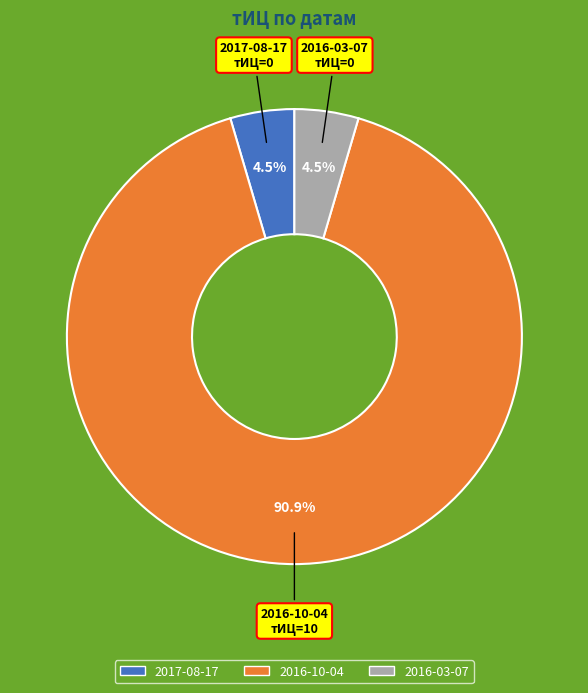

What is the largest slice in the pie chart?

2016-10-04